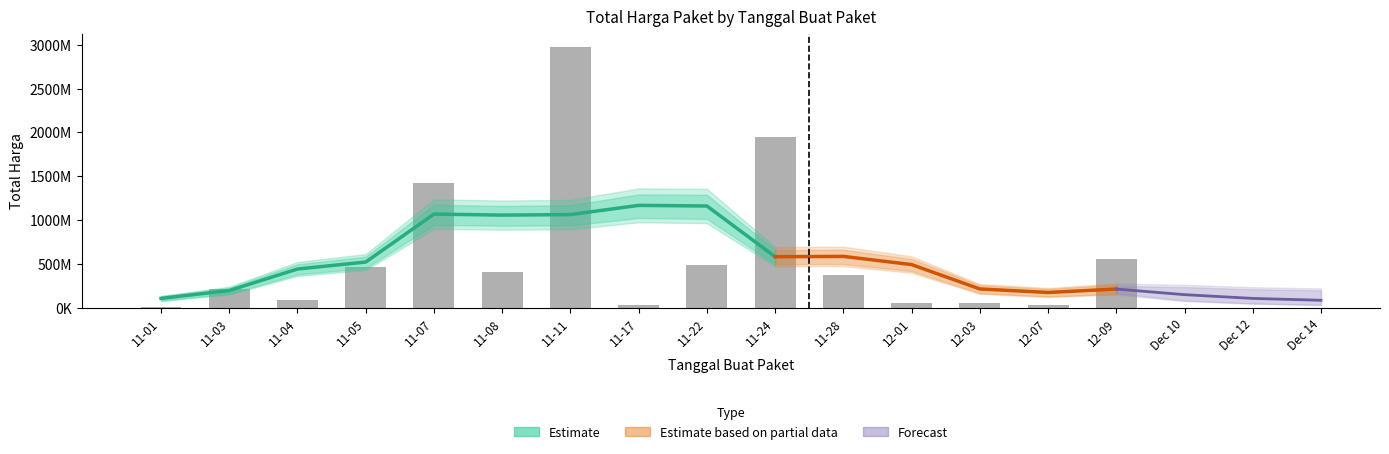

What is the difference between the maximum and second lowest values?

2951541240